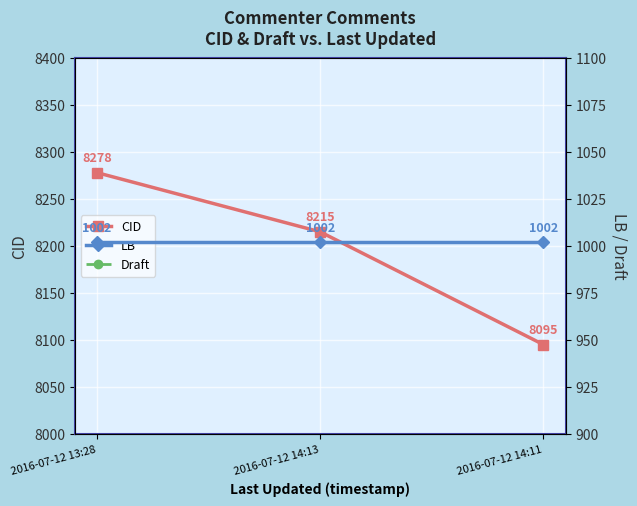

True or false: Draft has a value of 3 at 2016-07-12 14:11.

False